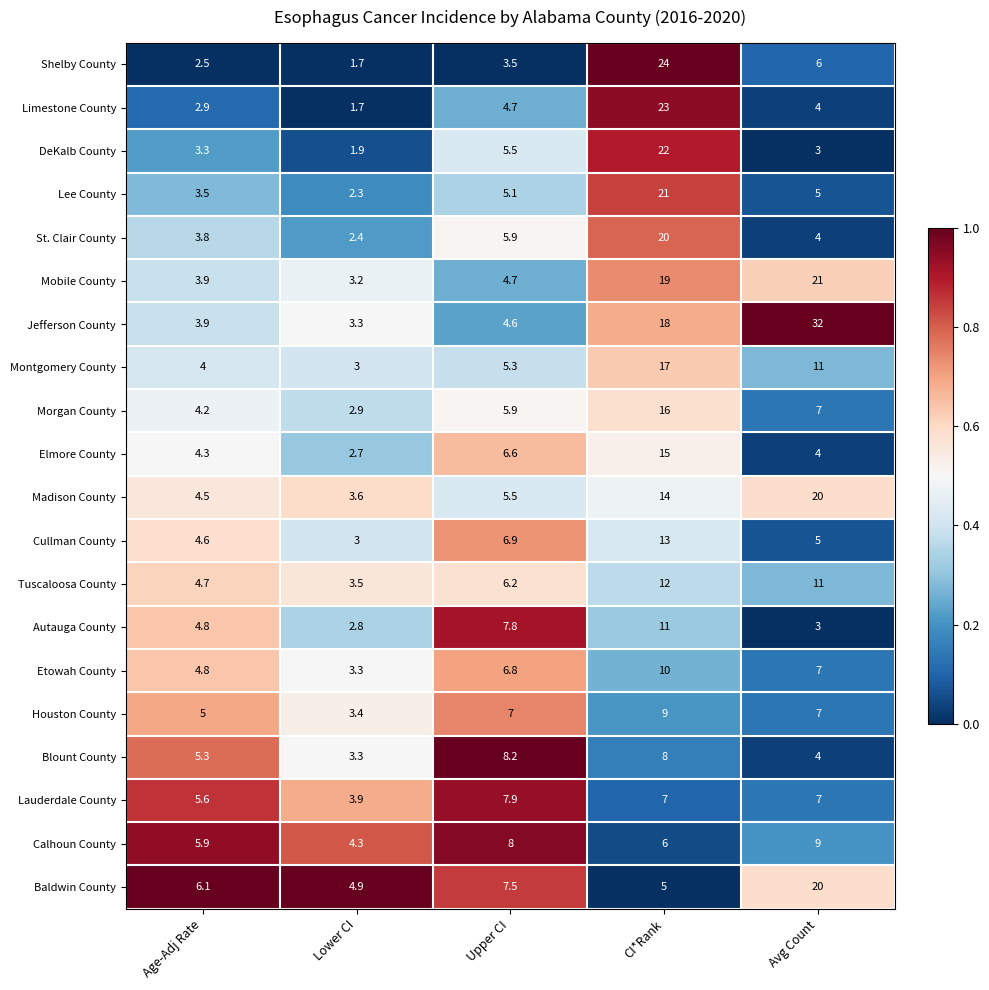

Which series has the largest range (max minus min)?

Jefferson County